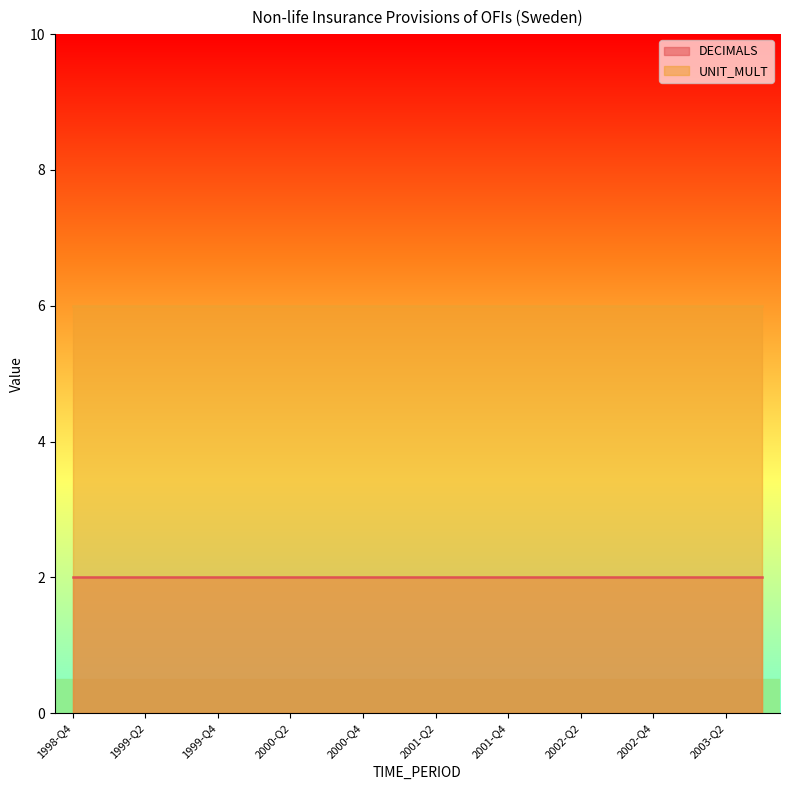

How many lines are shown in the chart?

2